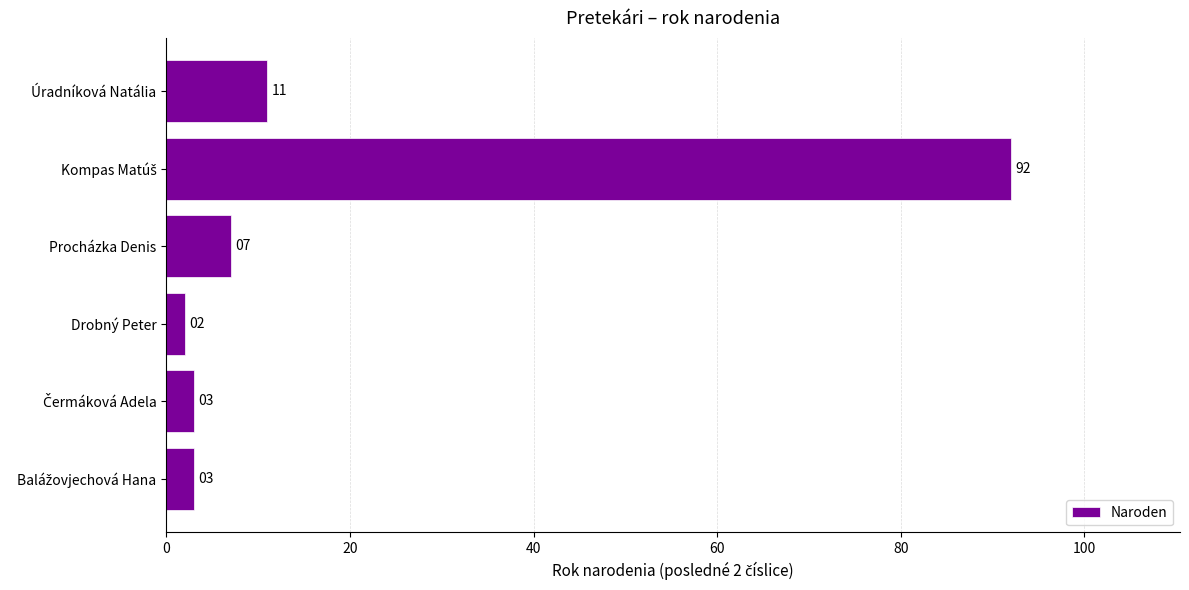

Reading bottom to top, transcribe all the data shown in this chart.

3	3	2	7	92	11